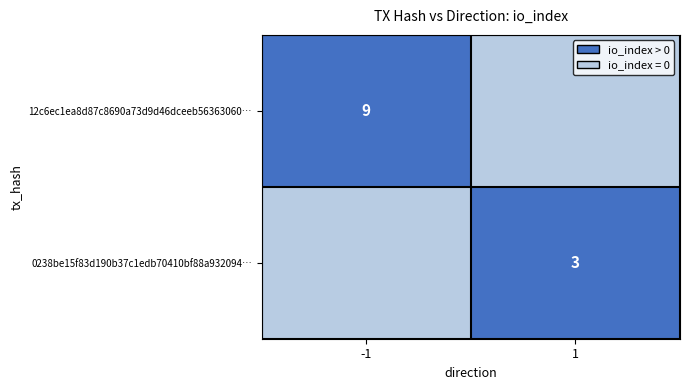

True or false: 0238be15f83d190b37c1edb70410bf88a932094… has a value of 1 at 1.

False